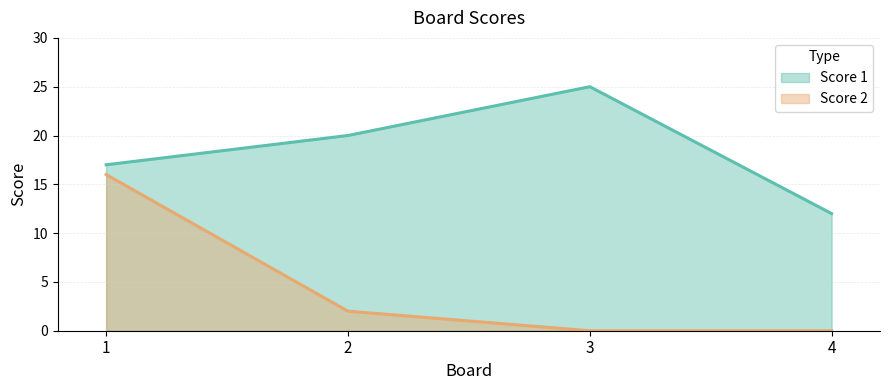

At how many categories does at least one series exceed 22?

1